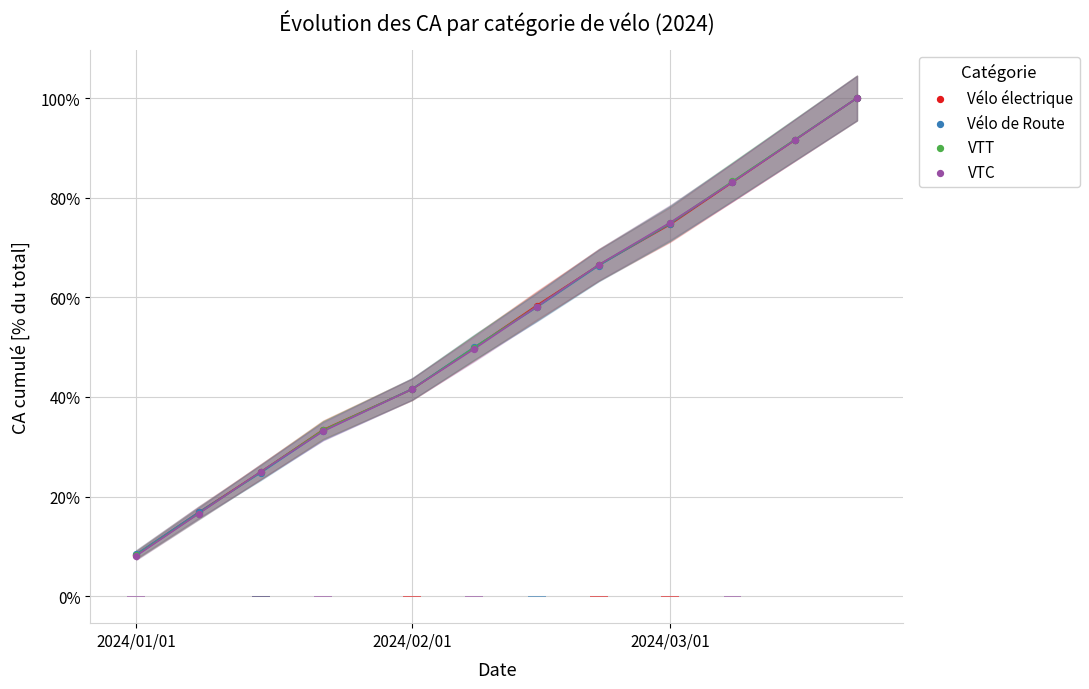

Which series has the largest total across all categories?

Vélo électrique